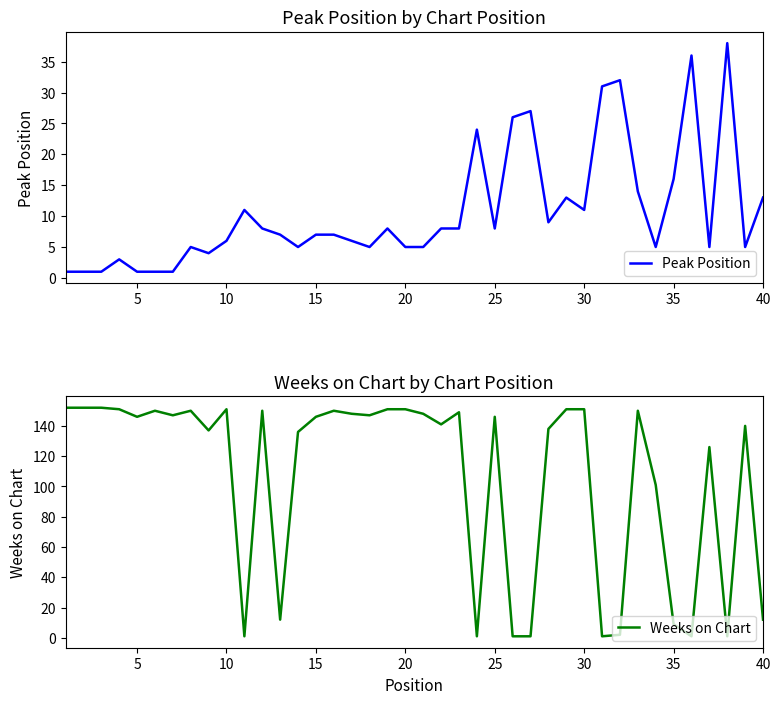

What are all the series names shown in the legend?

Peak Position, Weeks on Chart